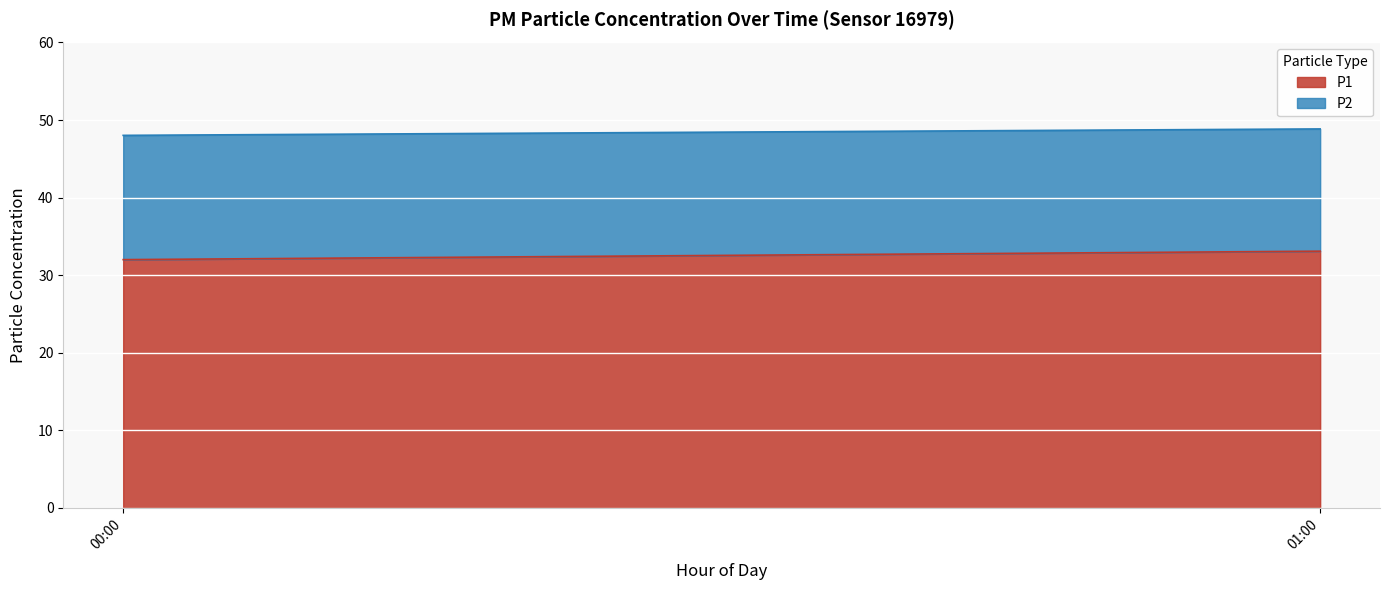

True or false: P2 and P1 cross at least once.

False